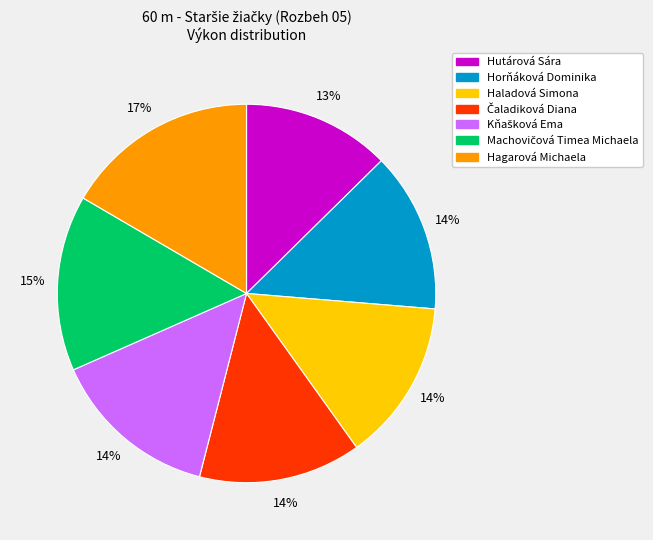

Which slice is the largest?

Hagarová Michaela